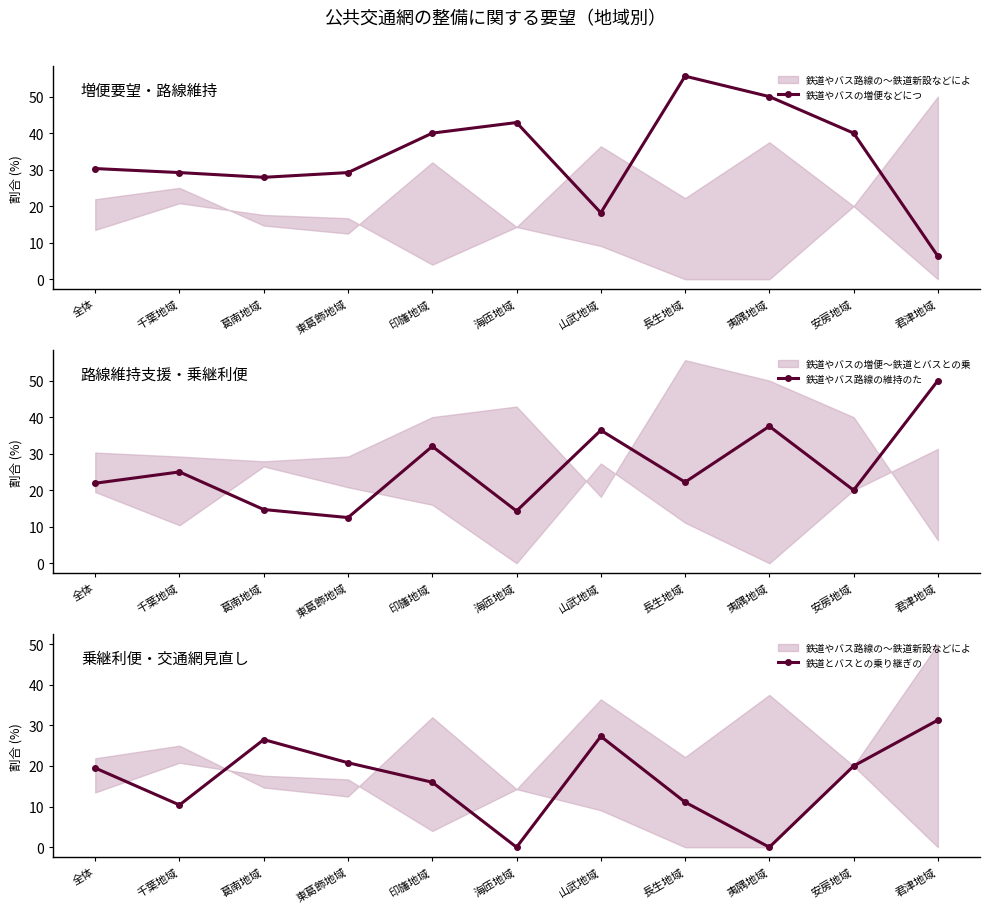

At which label does 鉄道やバス路線の維持のた first exceed 22?

千葉地域